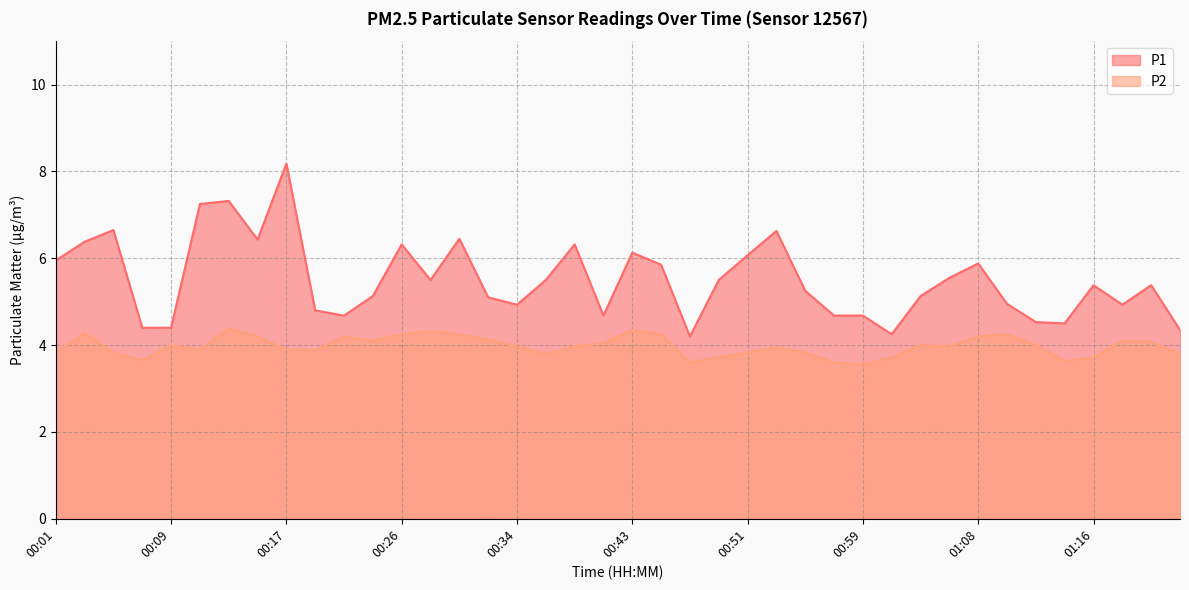

What is the label of the 4th point from the right?

01:16